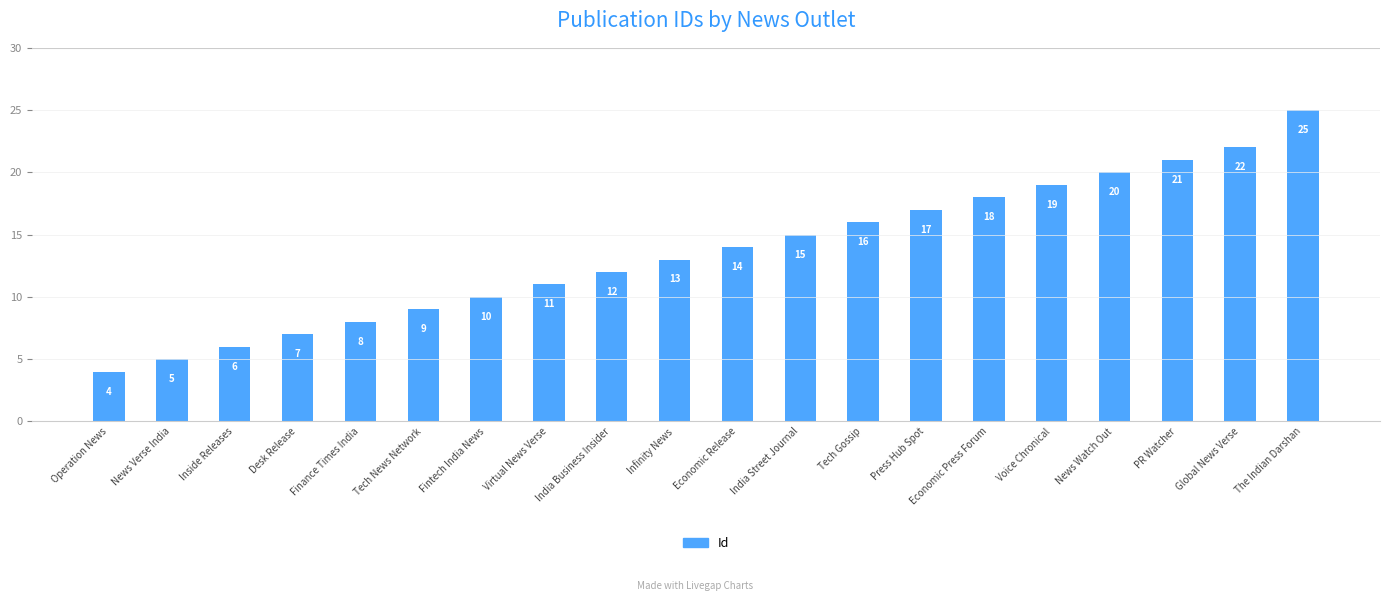

How many bars are there in total?

20